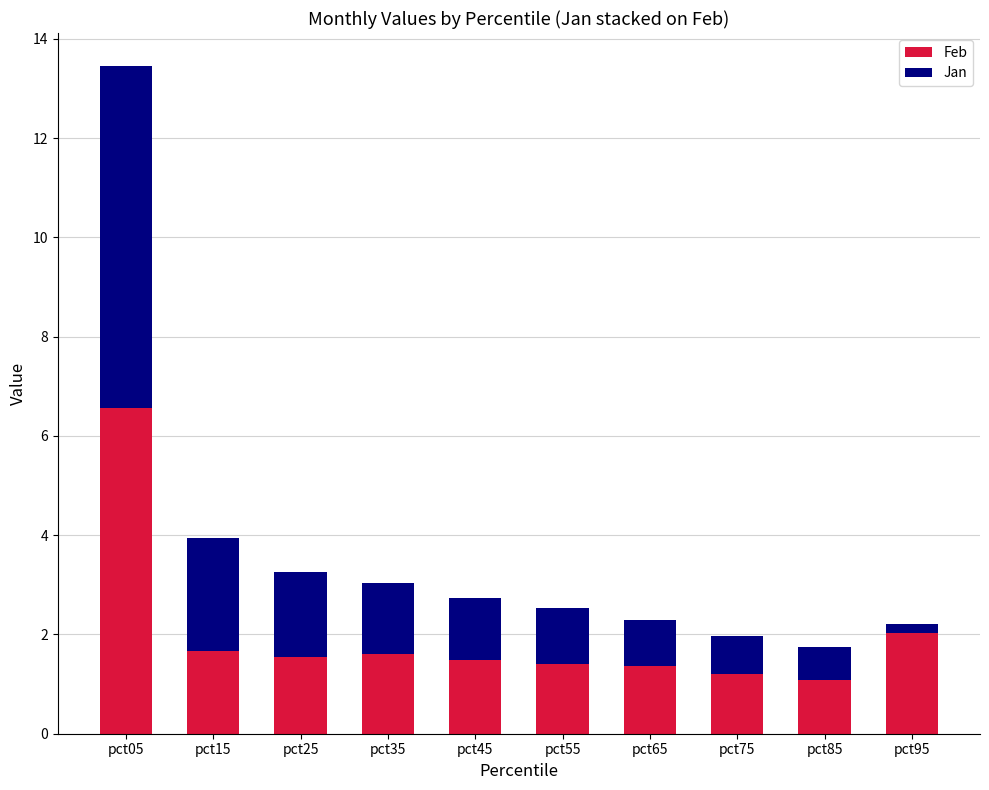

What is the average value of the Feb series?

2.0